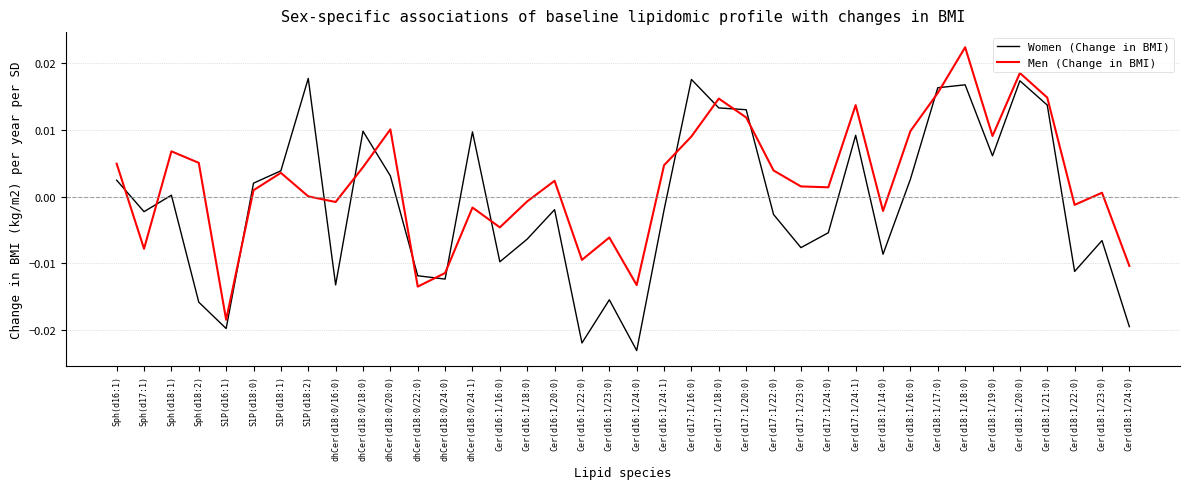

Is the value of Women (Change in BMI) at Cer(d18:1/18:0) greater than the value of Men (Change in BMI) at Sph(d18:1)?

Yes